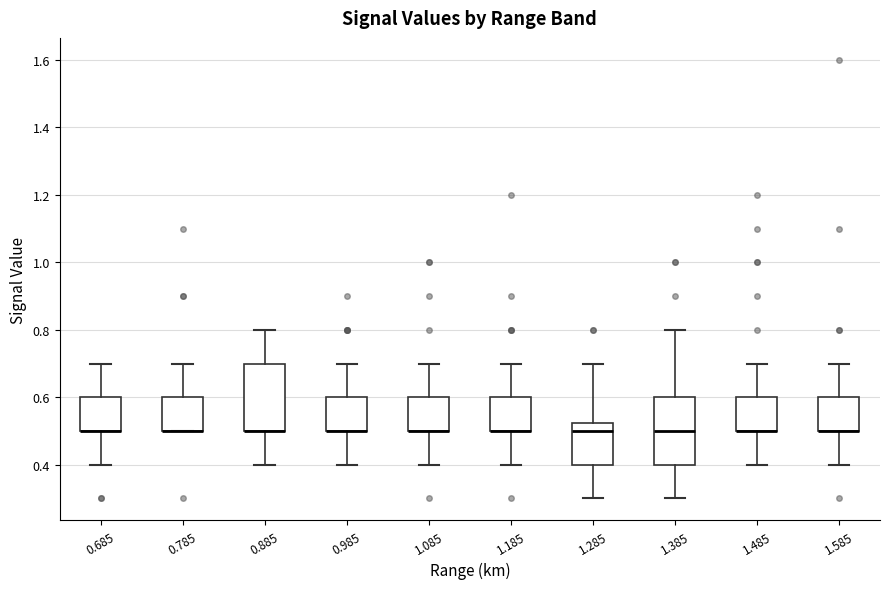

Where does the upper whisker of the box at x = 0.785 end on the y-axis? The values are not printed on the chart, so give them approximately, as read against the axis.

0.70